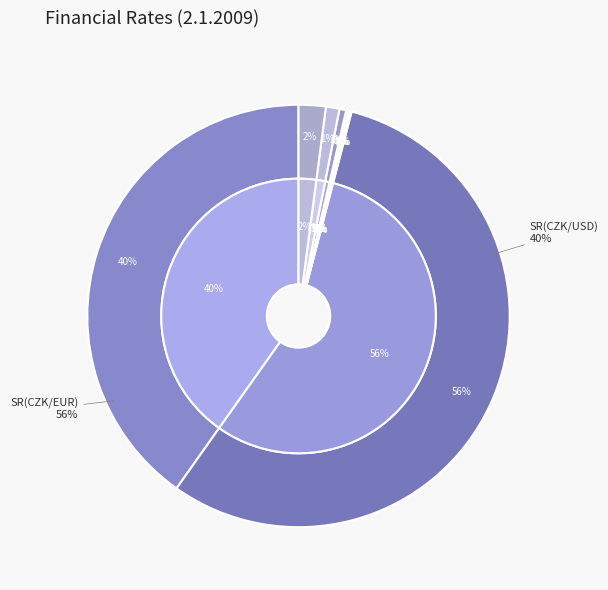

Does t2 account for over 50% of the chart?

No